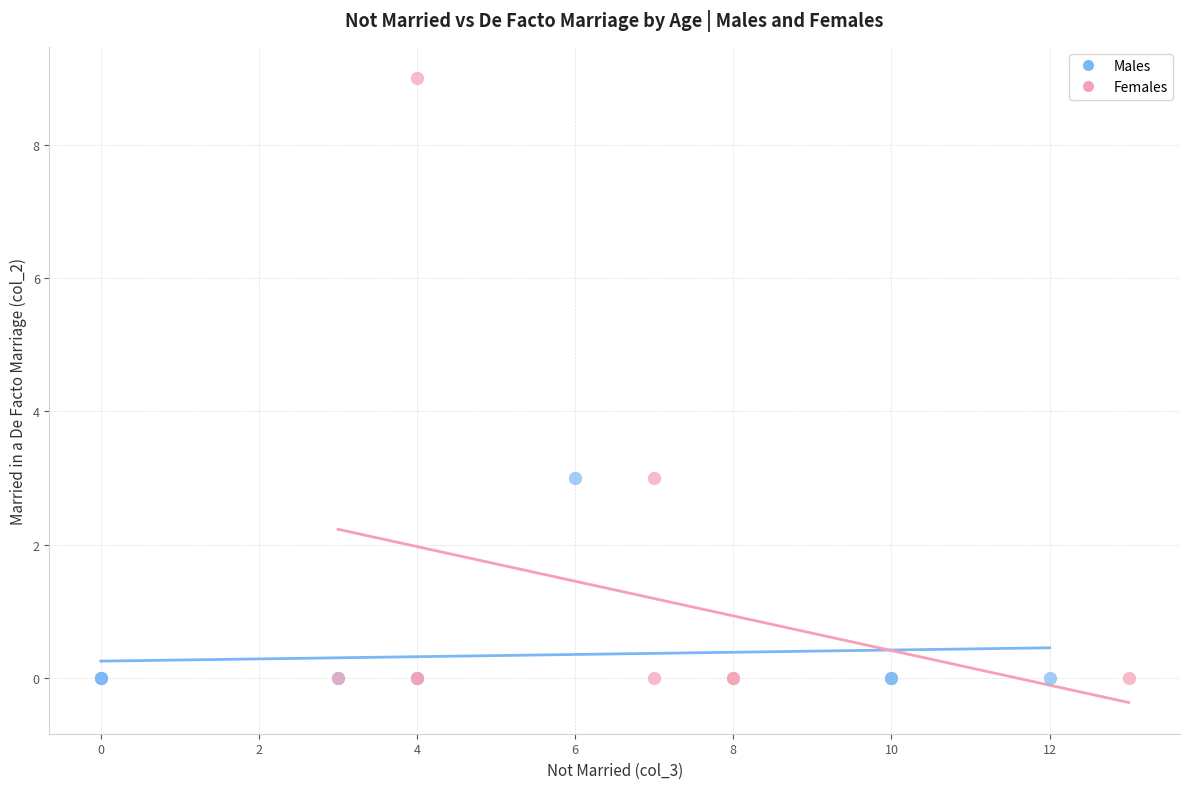

Which series has the largest Y range (max minus min)?

Females